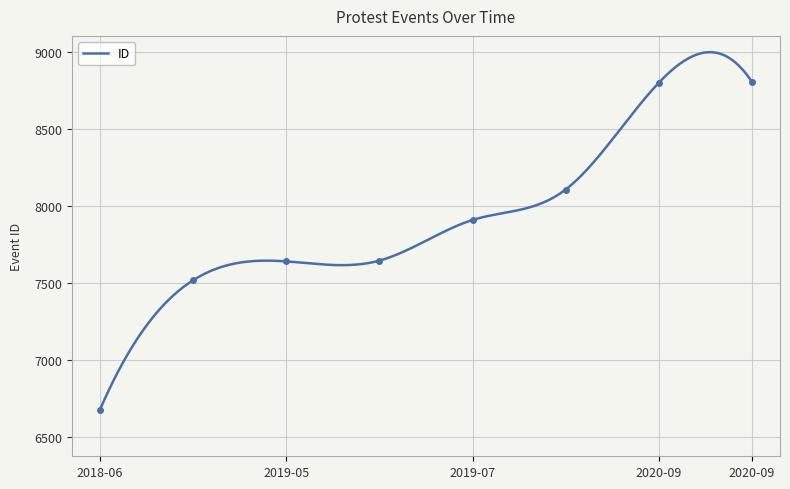

What is the minimum value for ID?

6674.0